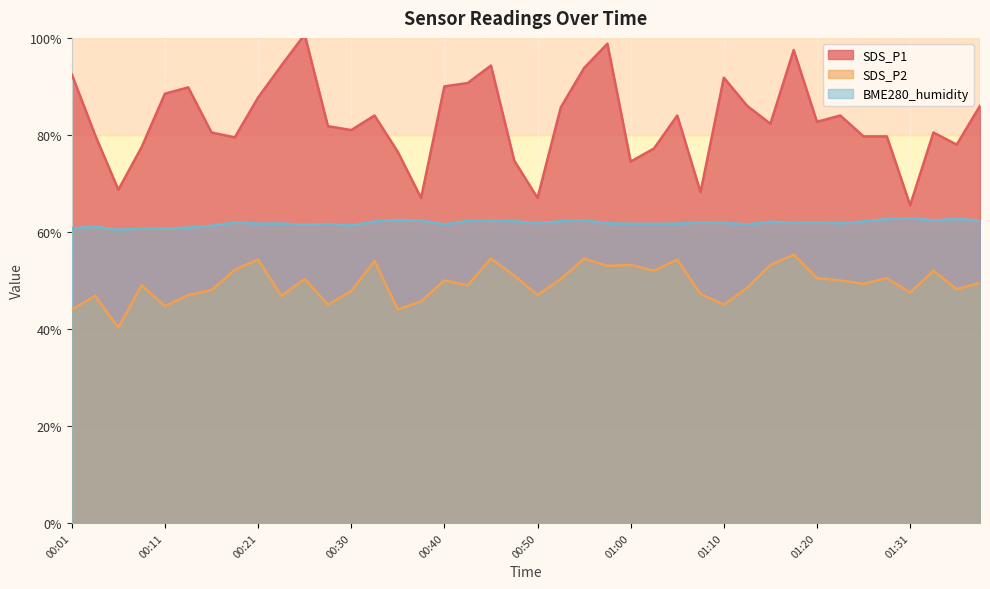

What value does the SDS_P1 series have at 00:21?

87.7